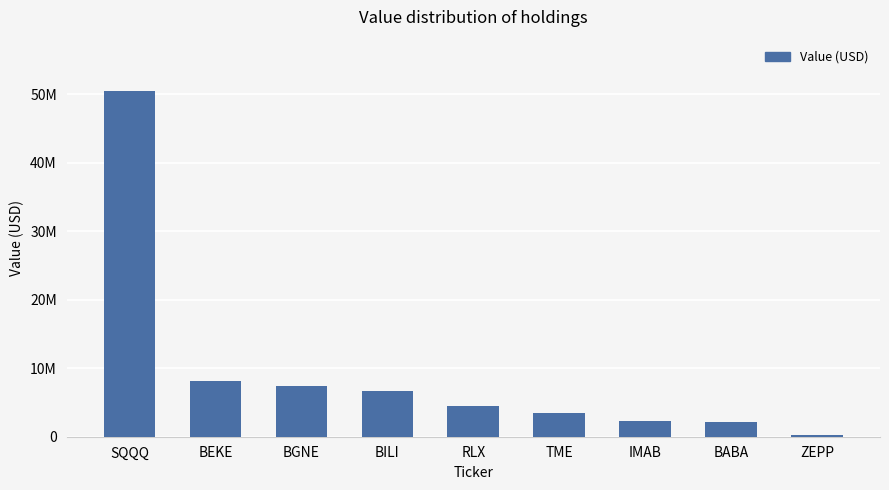

What is the sum of the values at RLX and BGNE?

11860000